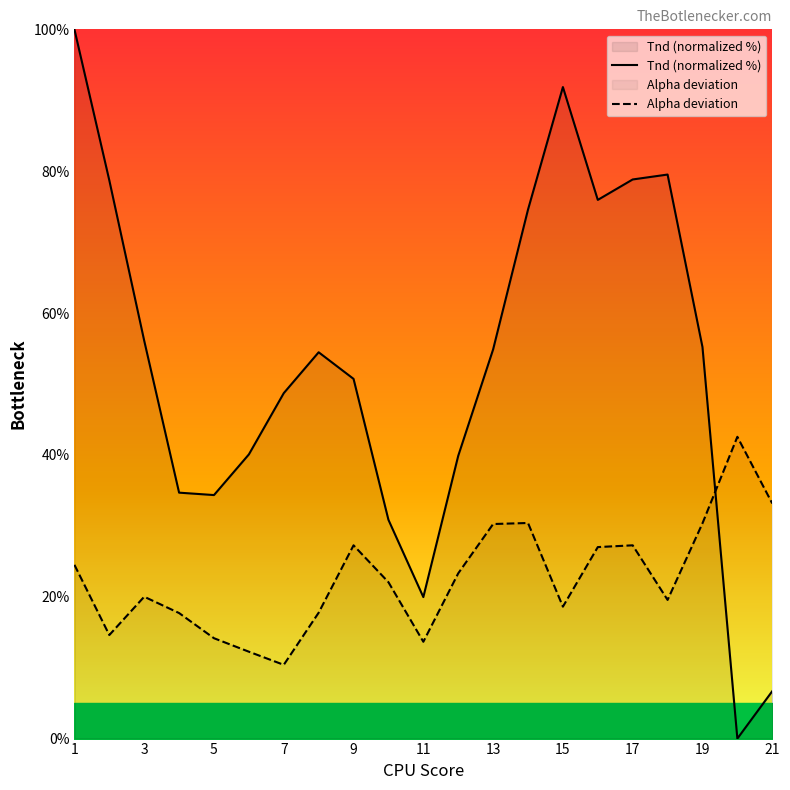

Which series has the largest total across all categories?

Tnd (normalized %)